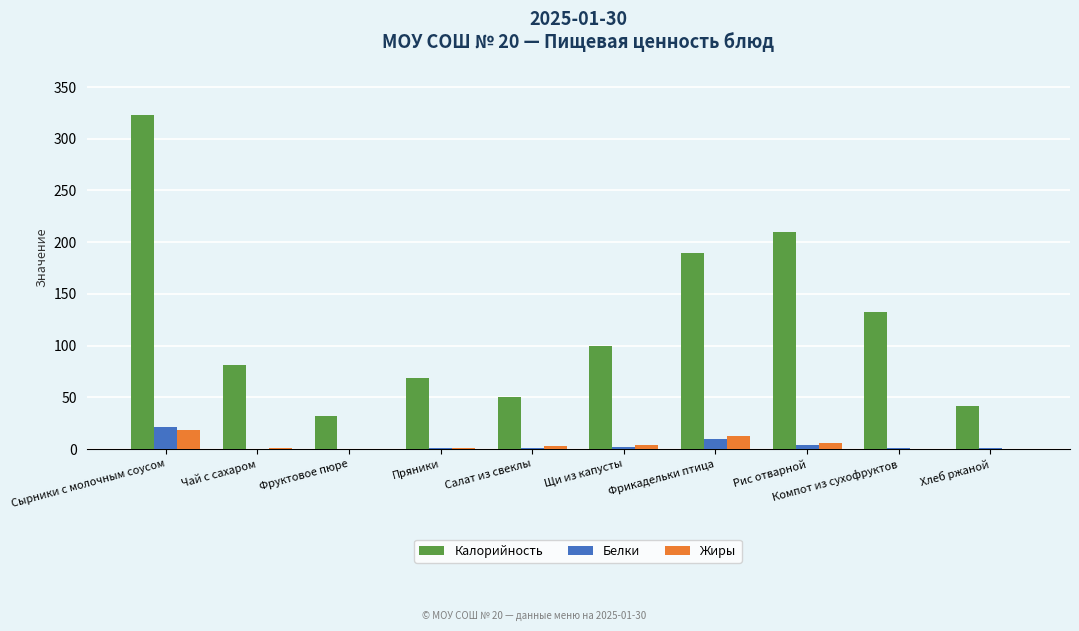

What is the average value of the Калорийность series?

122.9